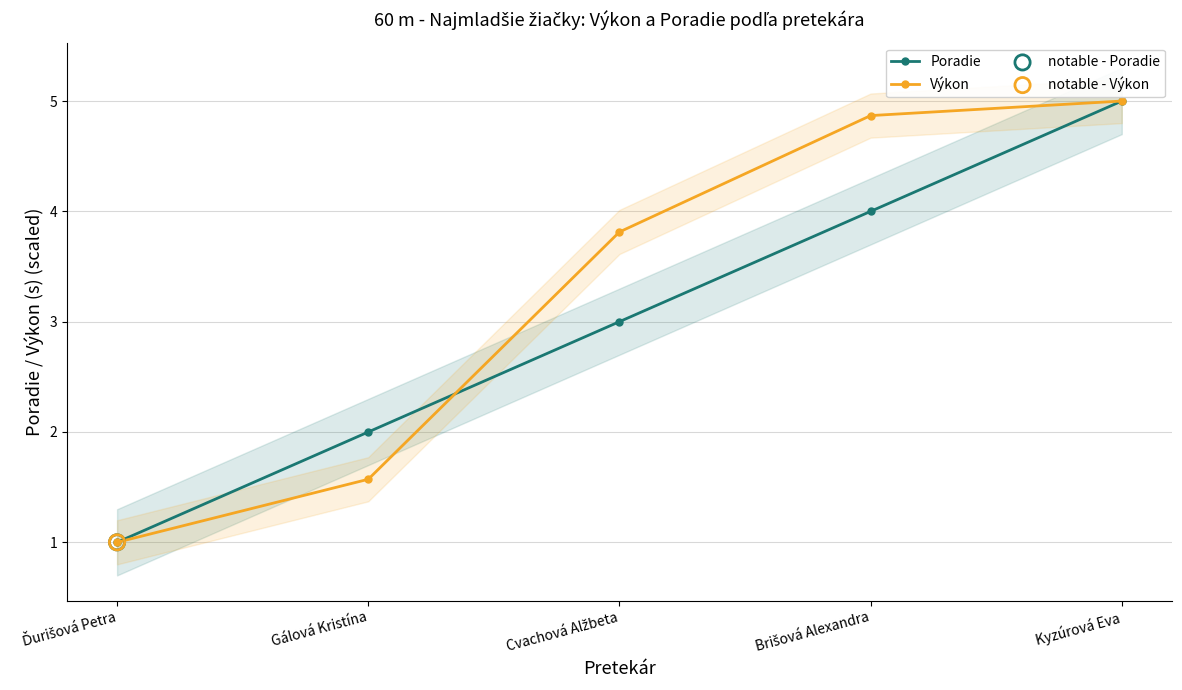

Which series has the largest Y range (max minus min)?

Poradie